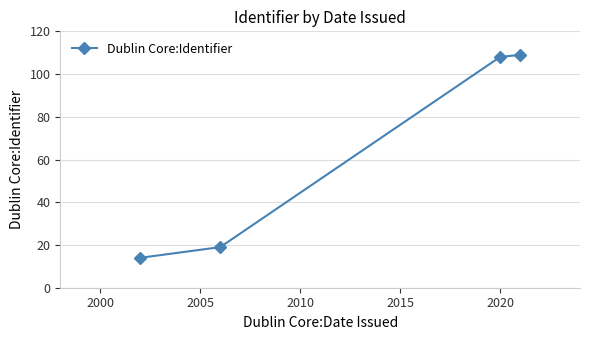

What is the sum of all values?

250